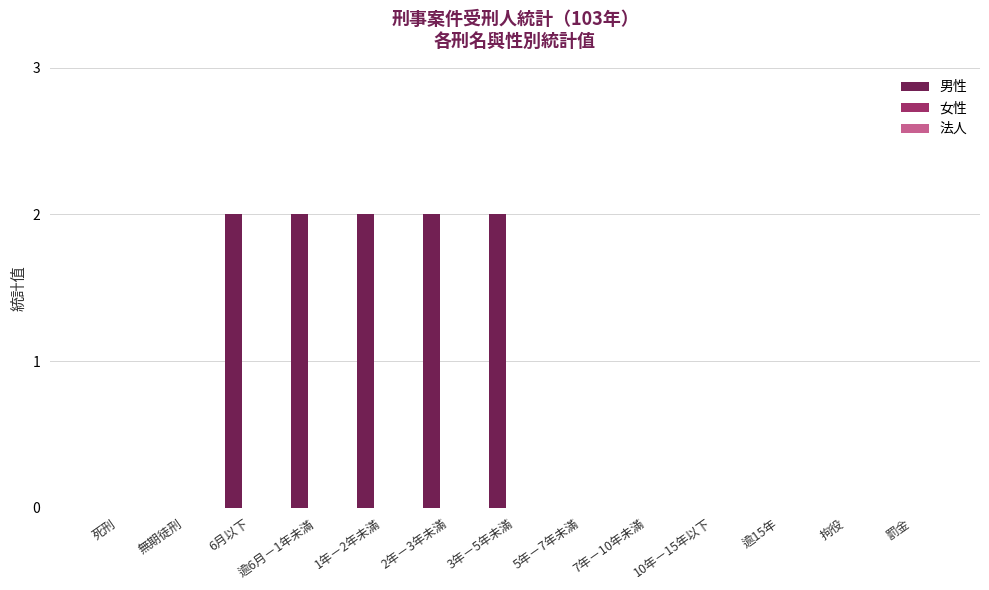

What is the sum of all values?

10